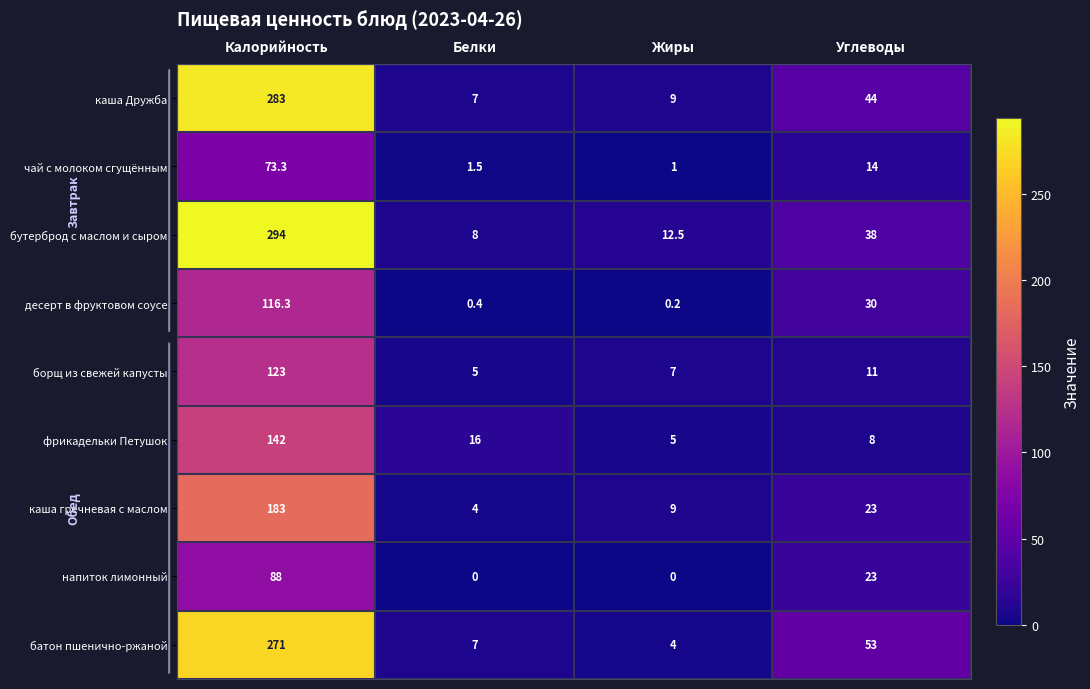

What is the greatest value displayed?

294.0